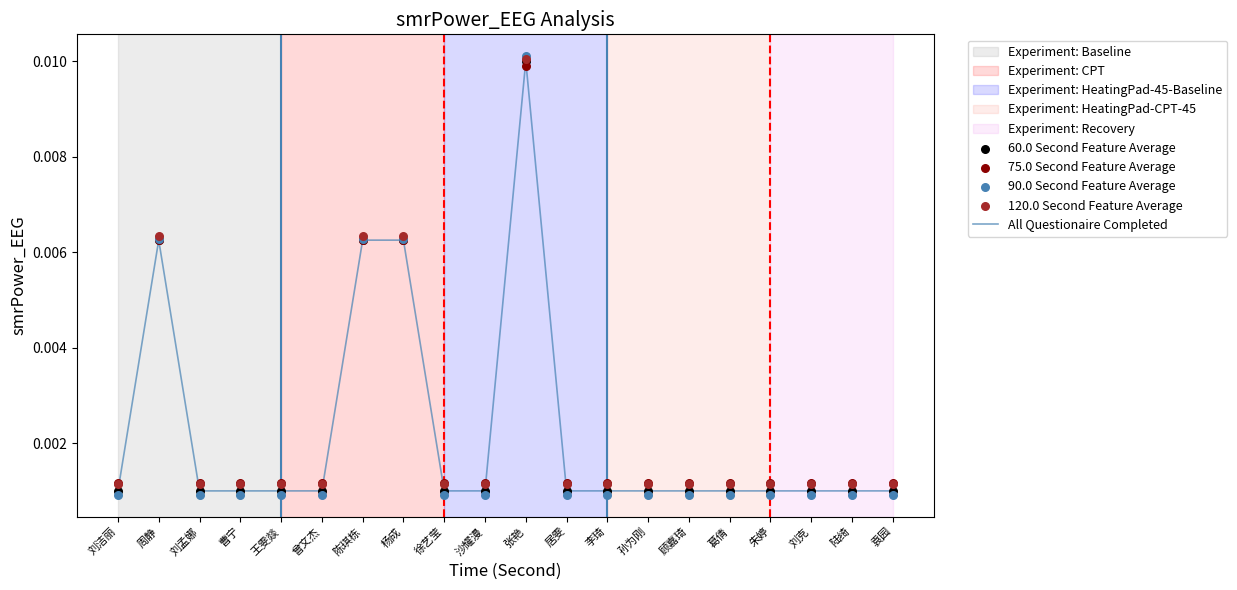

Which series contains the highest Y value?

90.0 Second Feature Average